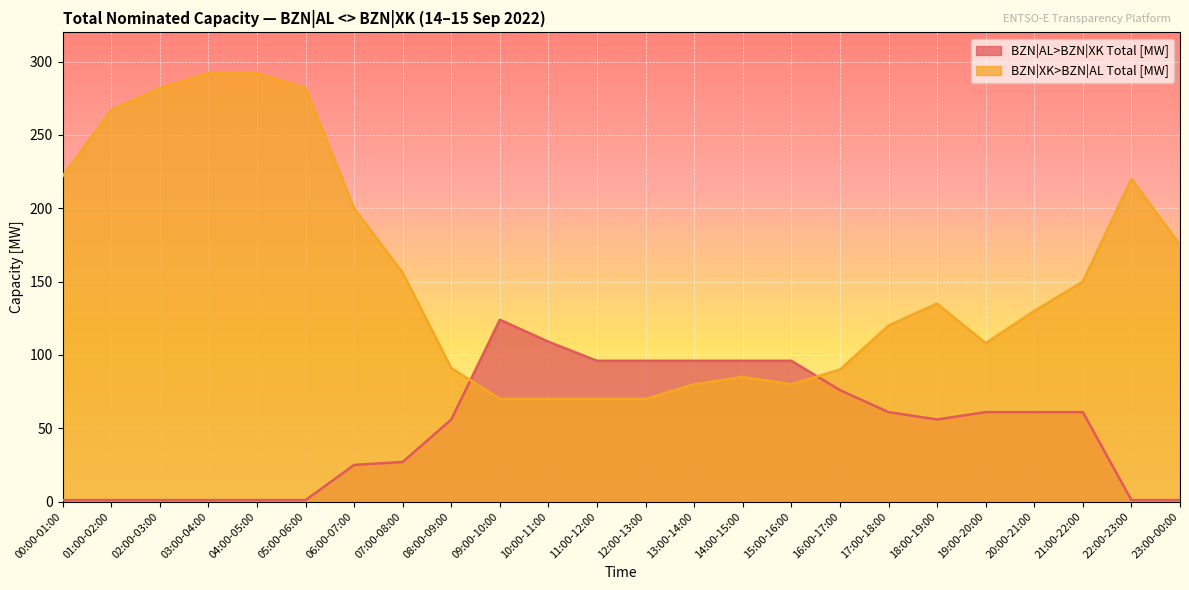

Which series has the largest total across all categories?

BZN|XK>BZN|AL Total [MW]